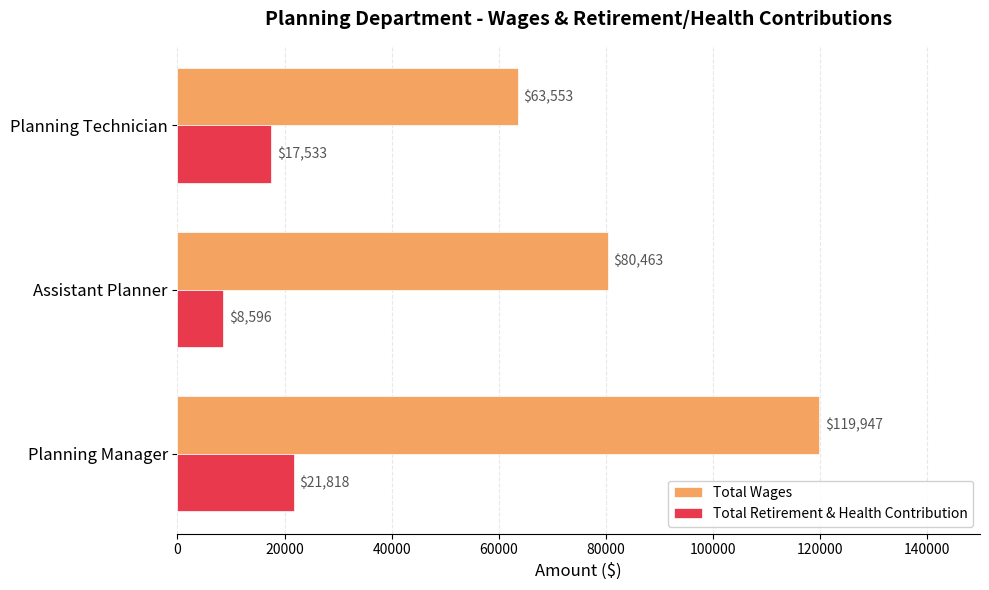

At how many categories does at least one series exceed 36230?

3